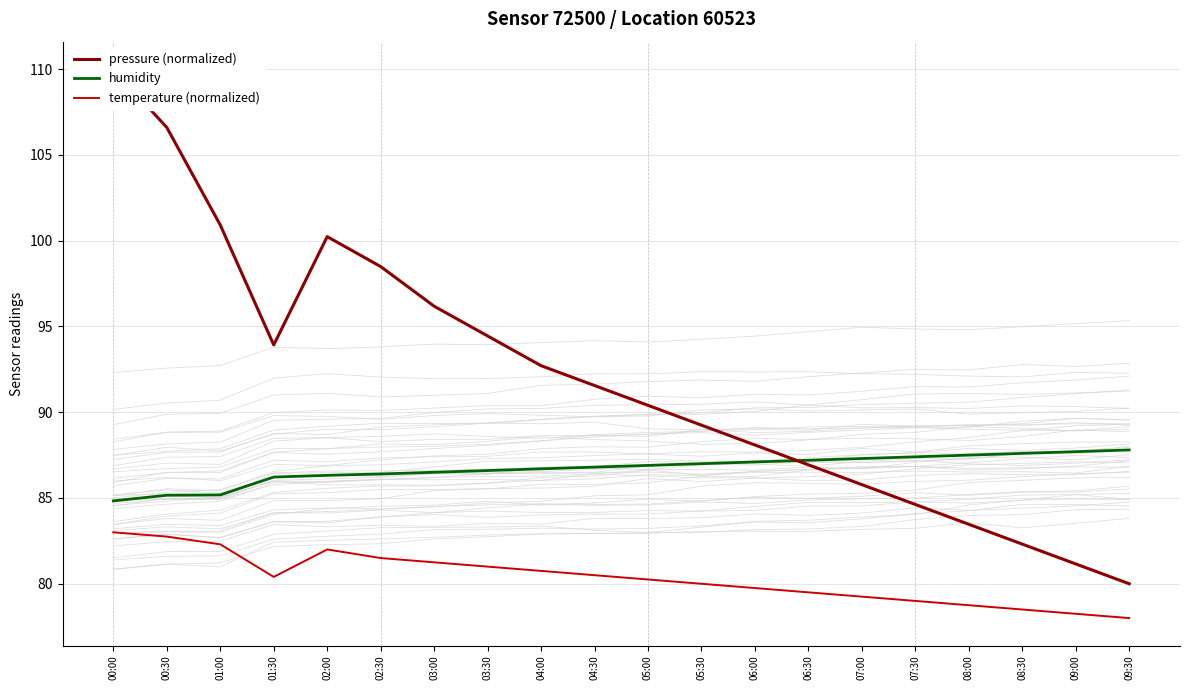

Is this an area chart (filled region under the line)?

No